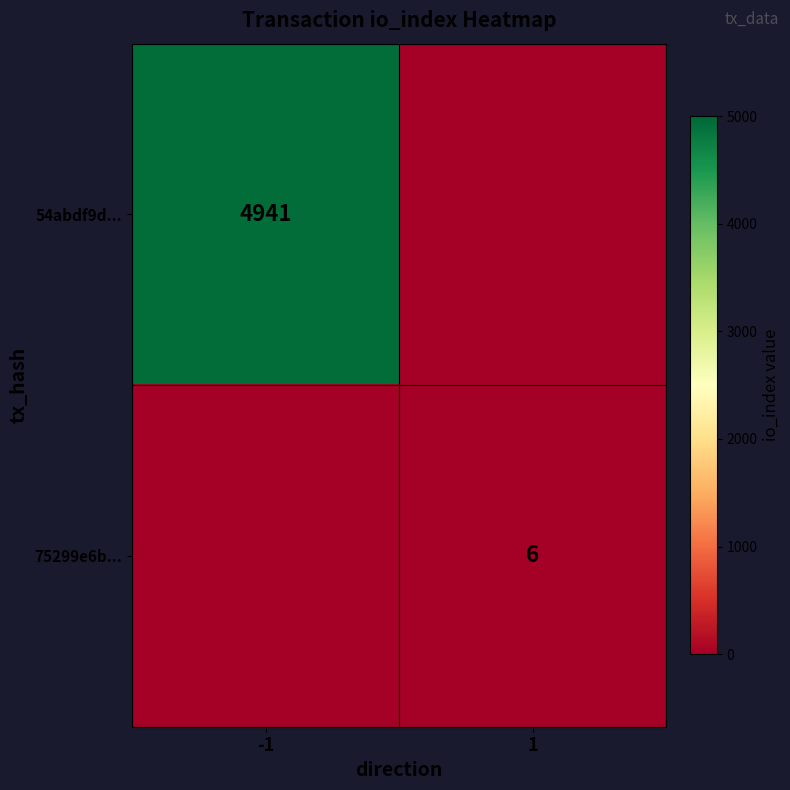

True or false: 75299e6b... has a value of 6 at 1.

True